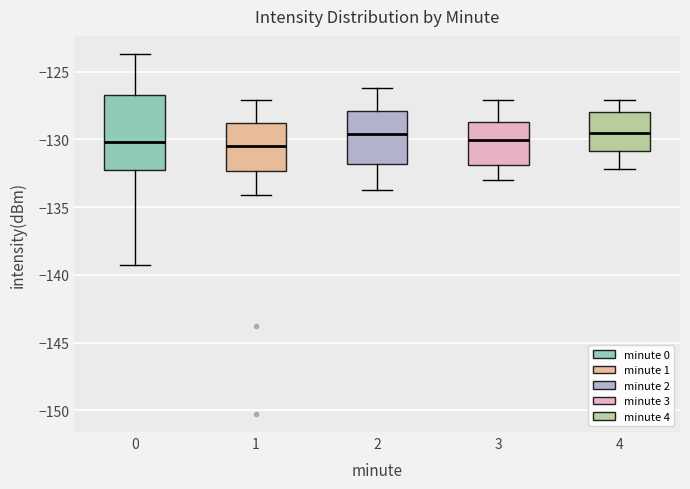

Where does the upper whisker of the box at x = 1 end on the y-axis? The values are not printed on the chart, so give them approximately, as read against the axis.

-127.0